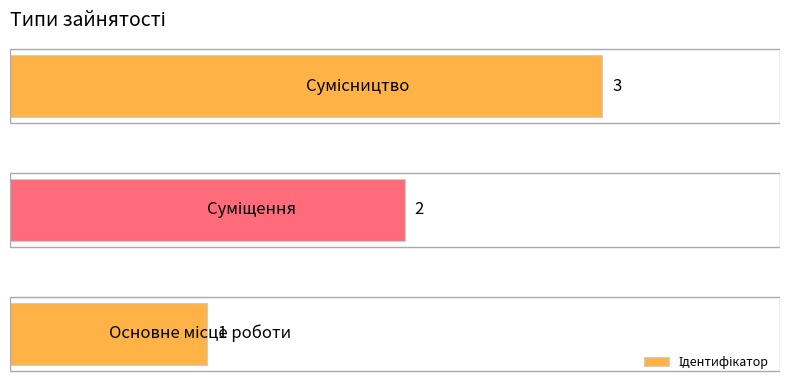

Does the chart contain stacked bars?

No